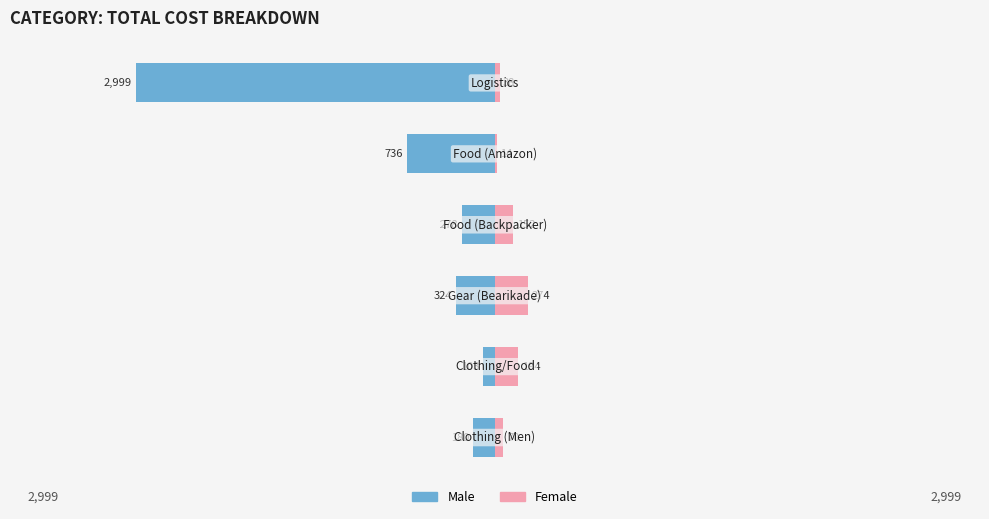

How many bars are there in each group?

2